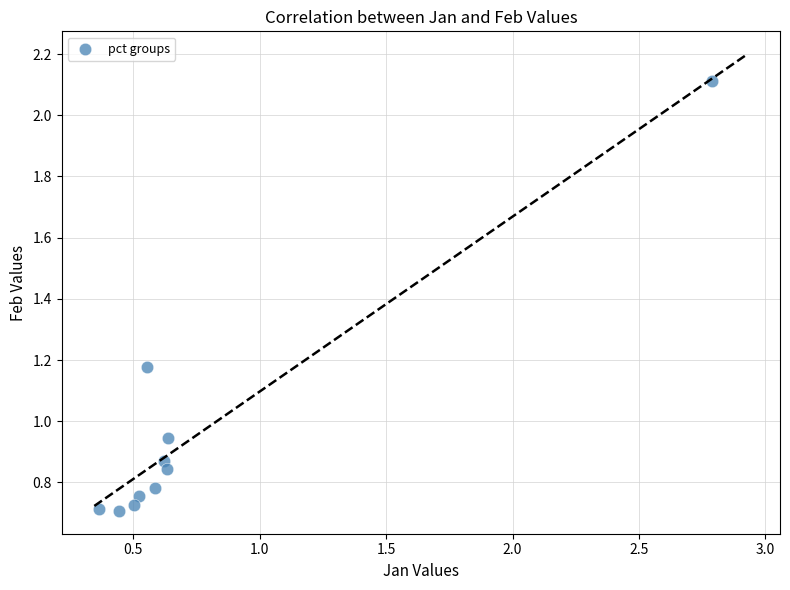

What is the range of X values (max minus min)?

2.4